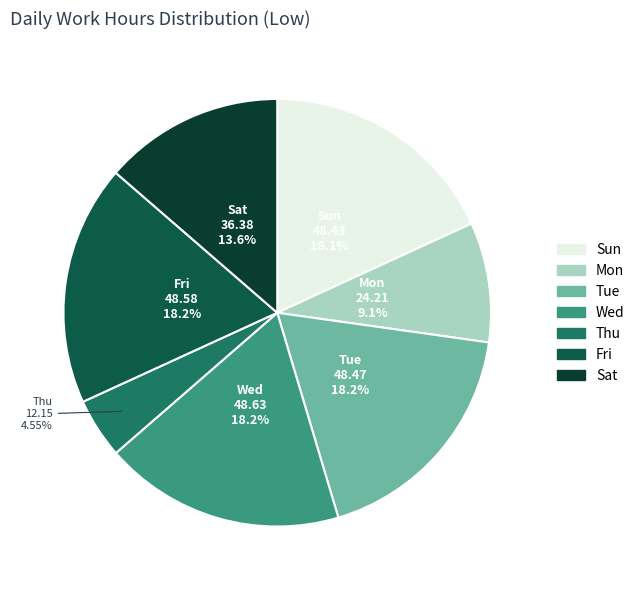

Is there any slice that represents more than half of the pie?

No